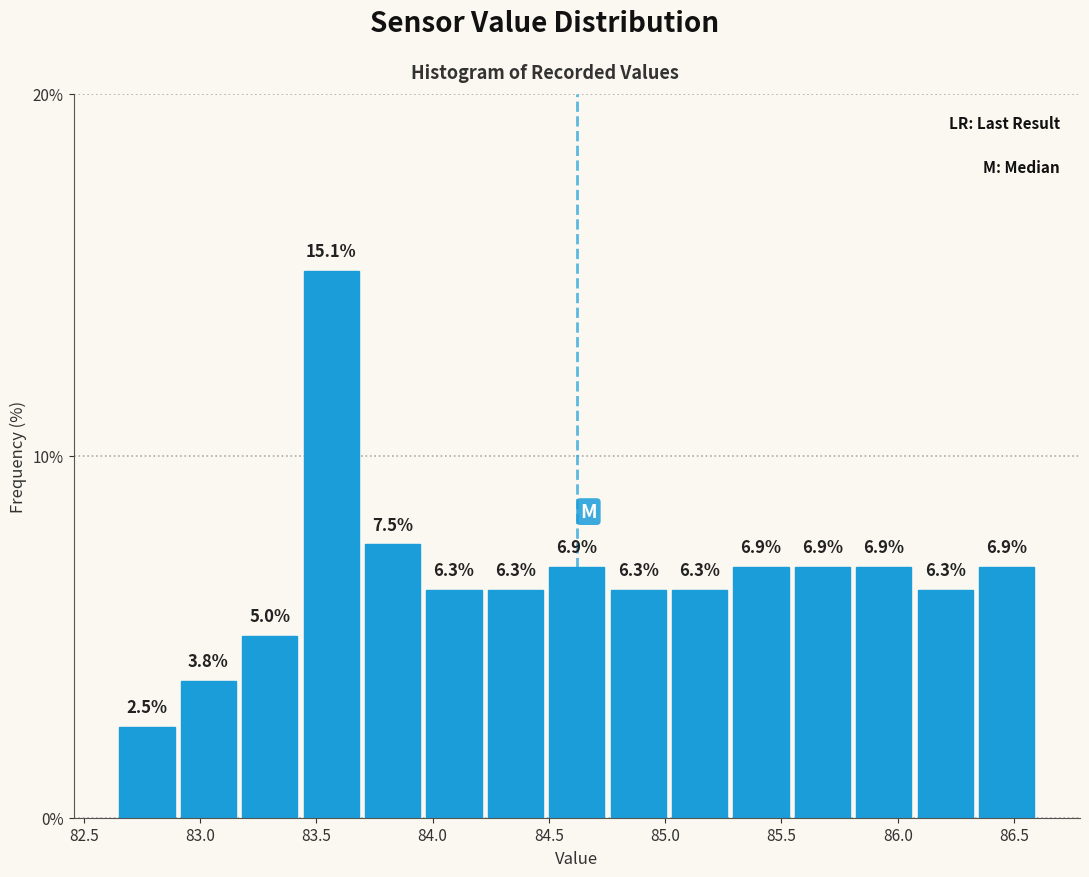

Reading left to right, list every bar in this chart as the range it spans on the x-axis followed by its height. The bar edges are not printed on the chart, so give them approximately, as read against the axis.

82.65 to 82.90: 2.5
82.90 to 83.15: 3.8
83.15 to 83.45: 5.0
83.45 to 83.70: 15.1
83.70 to 83.95: 7.5
83.95 to 84.20: 6.3
84.20 to 84.50: 6.3
84.50 to 84.75: 6.9
84.75 to 85.00: 6.3
85.00 to 85.30: 6.3
85.30 to 85.55: 6.9
85.55 to 85.80: 6.9
85.80 to 86.05: 6.9
86.05 to 86.35: 6.3
86.35 to 86.60: 6.9